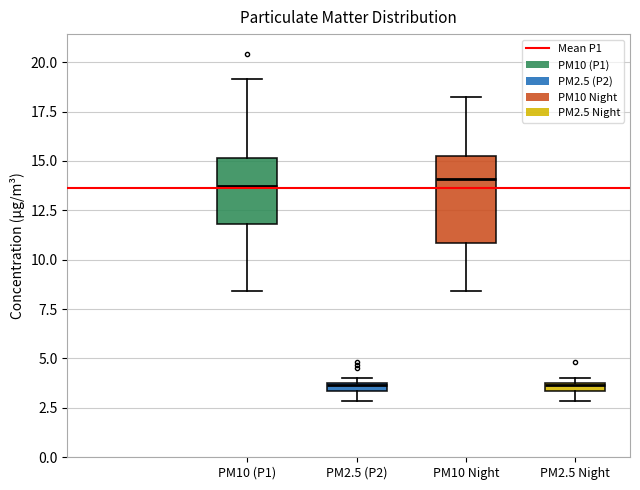

Where is the lower edge of the box for PM2.5 Night on the y-axis? The values are not printed on the chart, so give them approximately, as read against the axis.

3.5